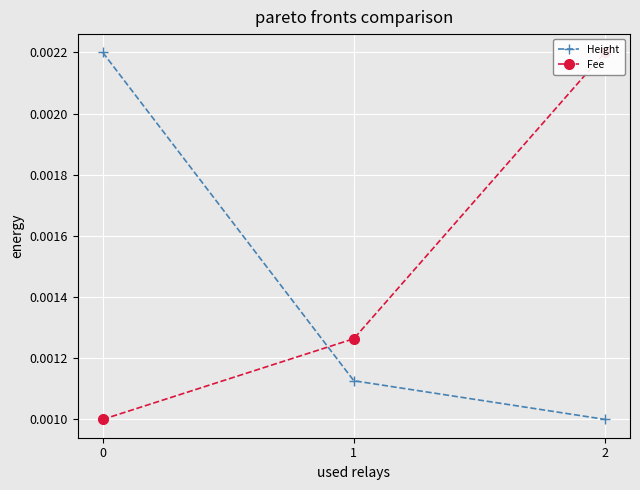

True or false: Fee has a value of 0.0 at 2.

True